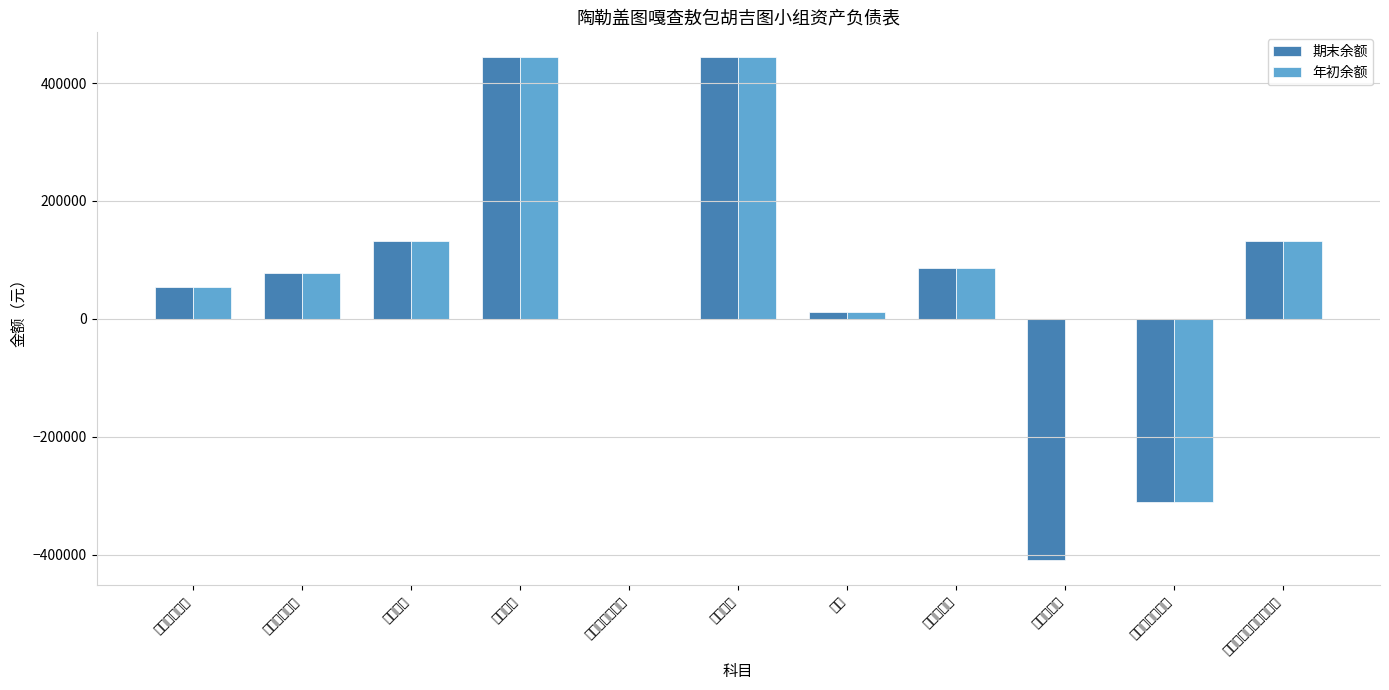

What is the difference between the maximum and minimum values in the 年初余额 series?

754199.3